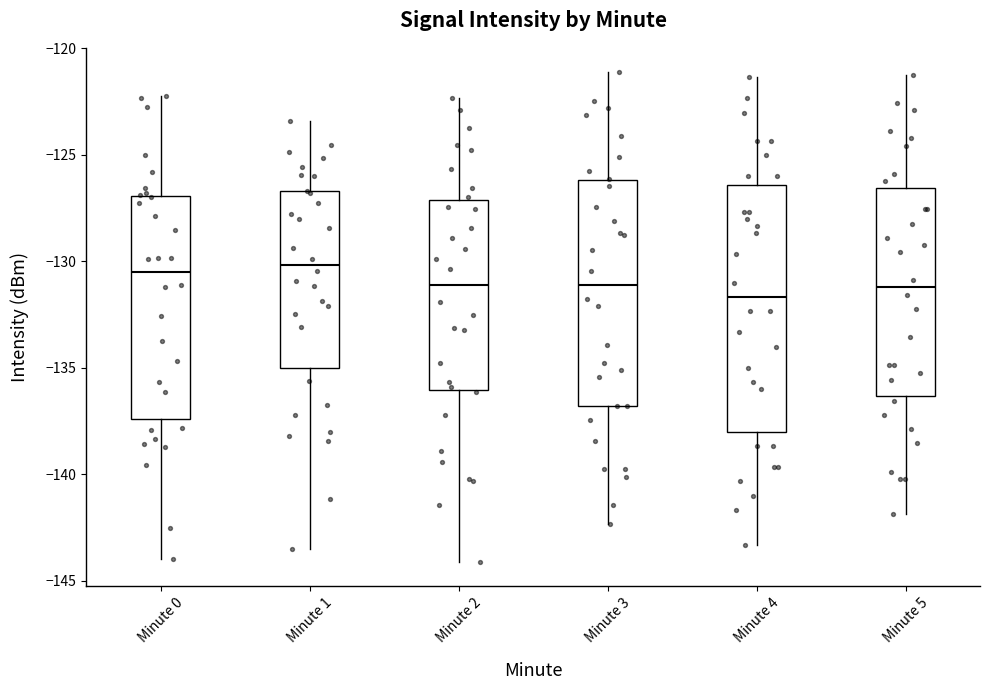

Where is the lower edge of the box for Minute 4 on the y-axis? The values are not printed on the chart, so give them approximately, as read against the axis.

-138.0